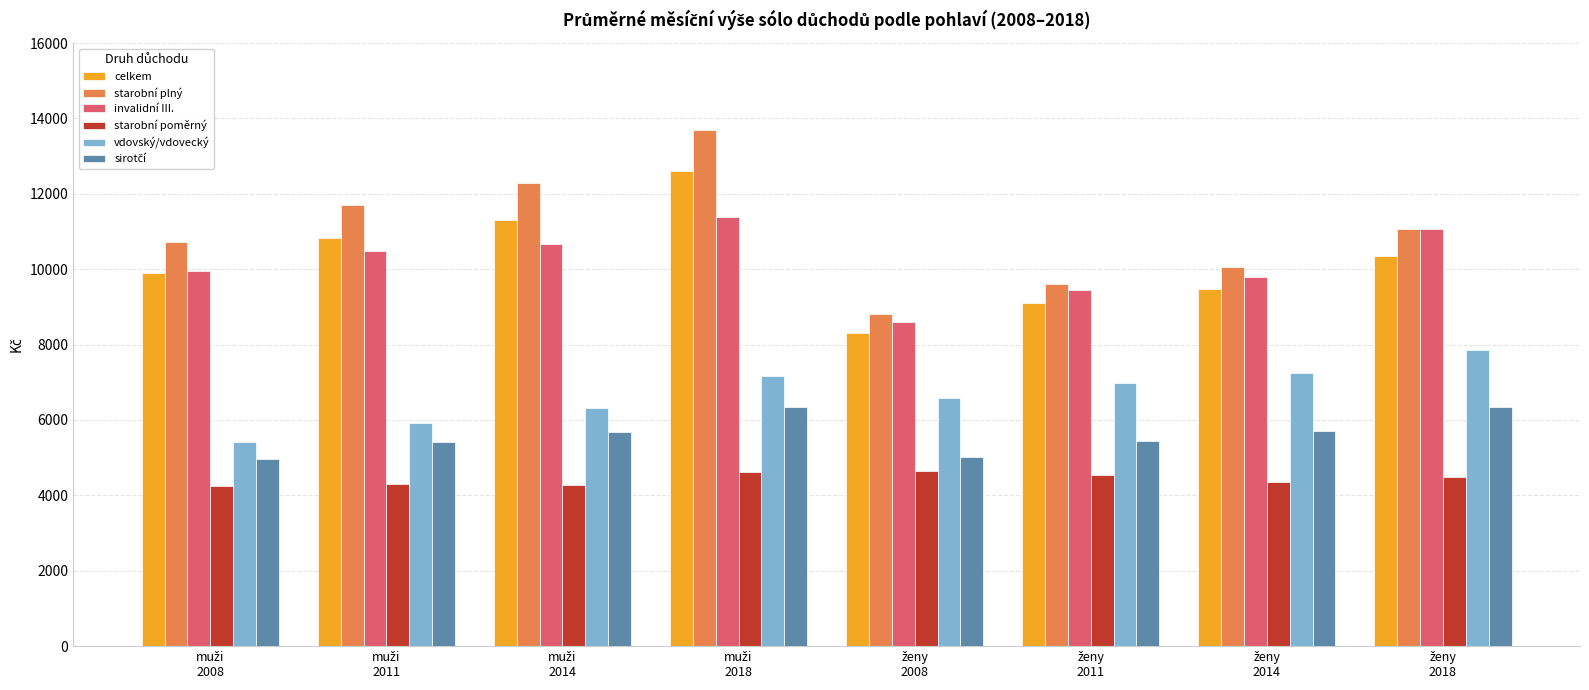

How many bars are there in total?

48